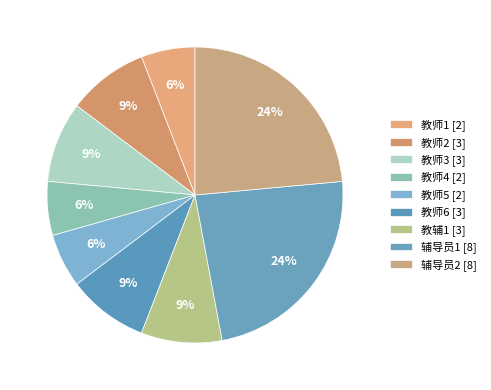

To the nearest percent, what percentage of the pie is 辅导员2?

24%